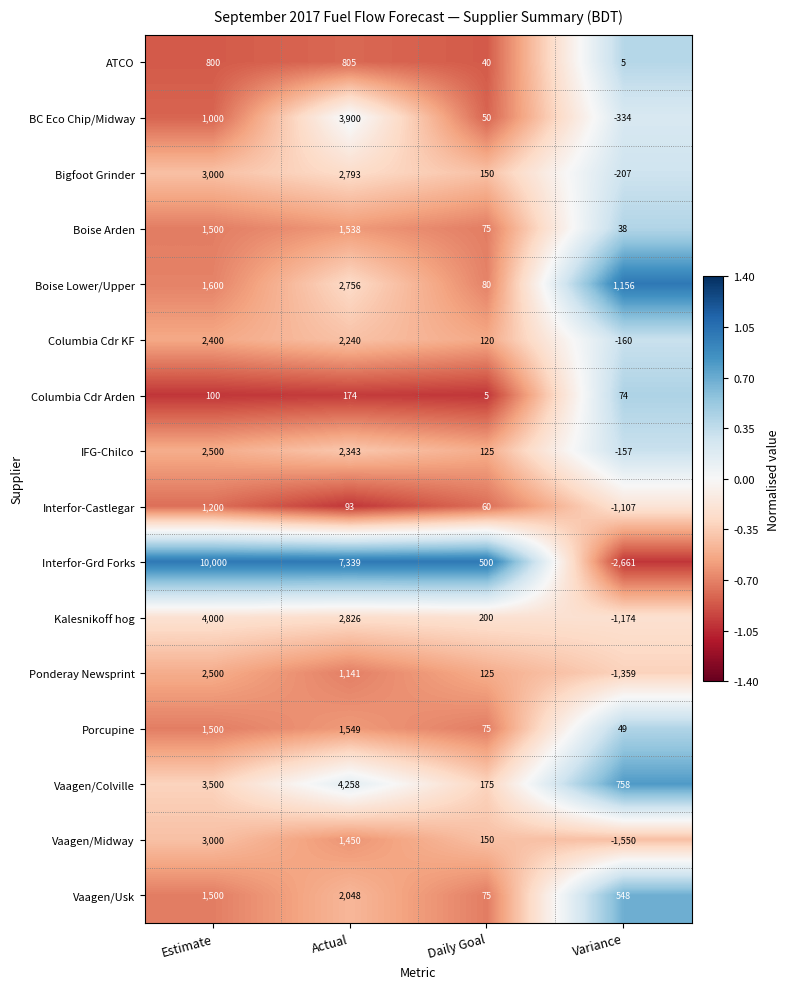

Between Estimate and Actual, which series saw the biggest shift?

BC Eco Chip/Midway